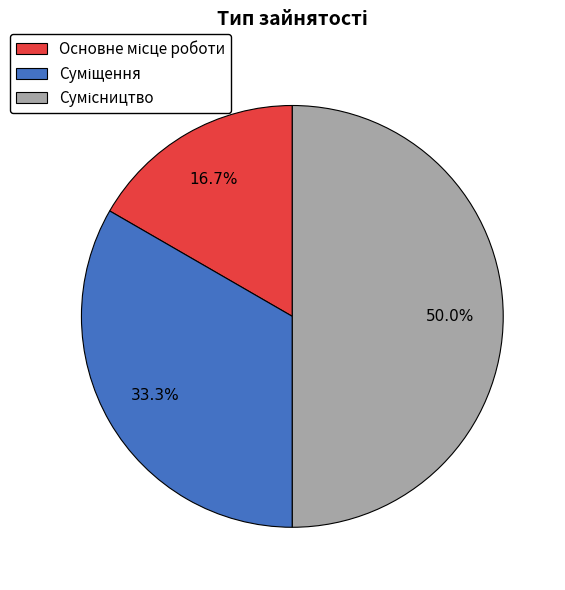

Is there a majority slice in this chart?

No